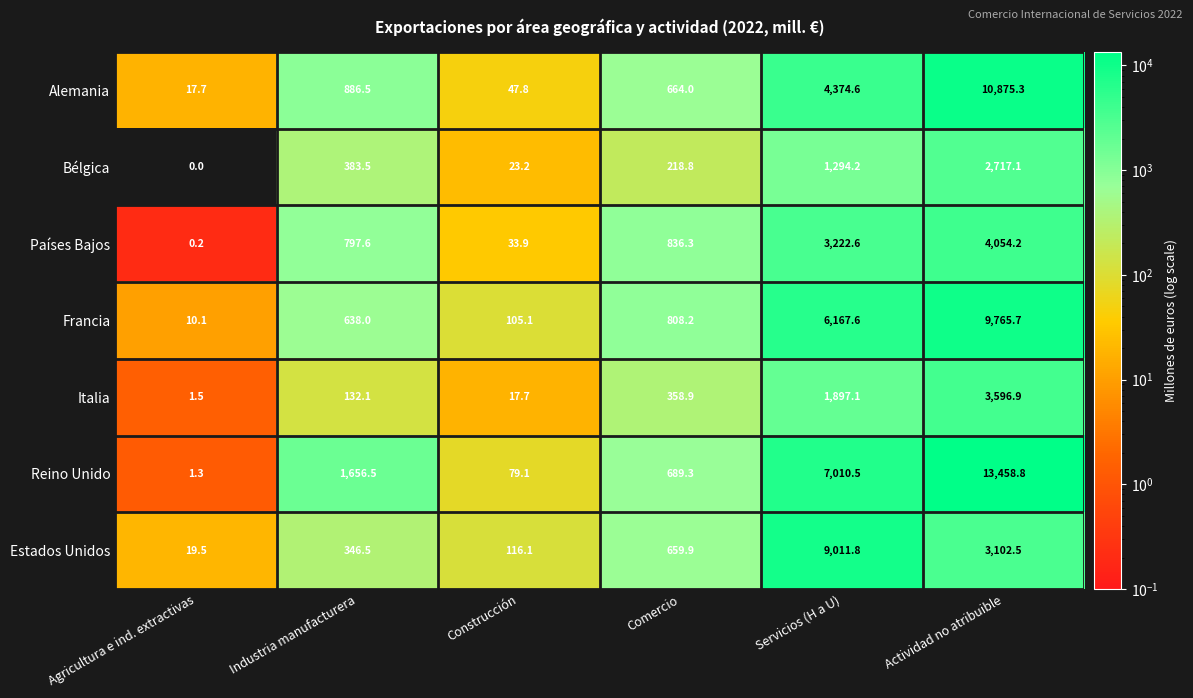

What is the sum of the Francia values at Construcción and Agricultura e ind. extractivas?

115.2